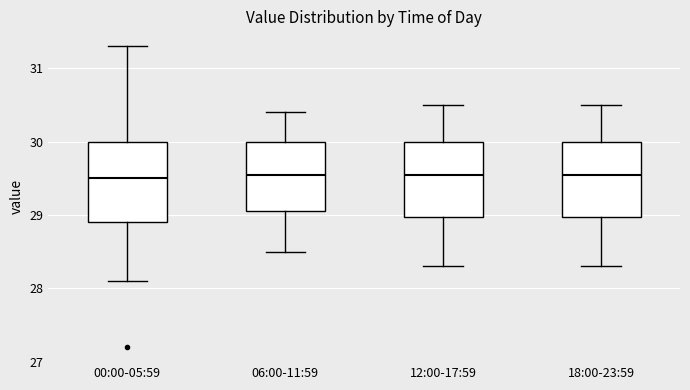

Where is the lower edge of the box for 06:00-11:59 on the y-axis? The values are not printed on the chart, so give them approximately, as read against the axis.

29.1